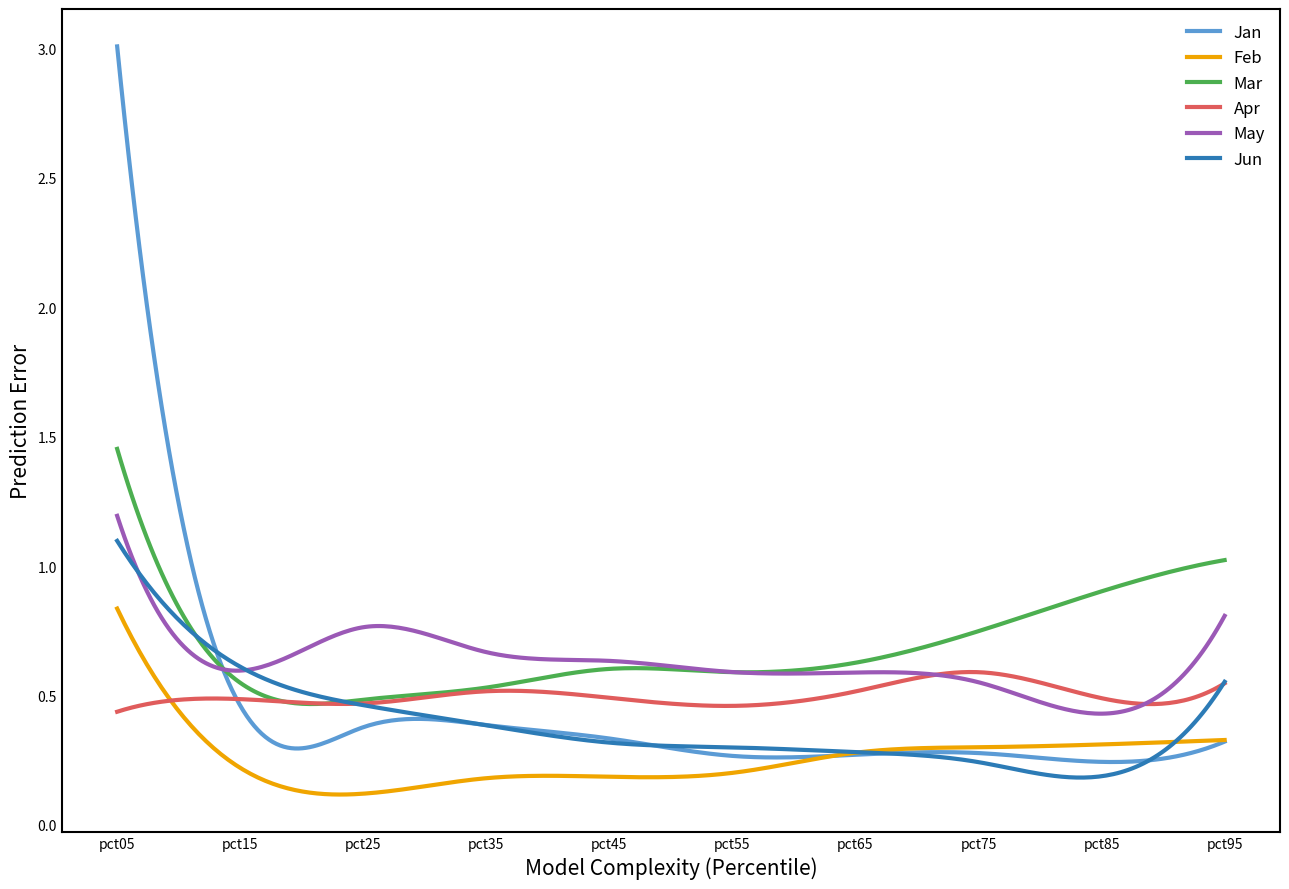

Which series has the widest spread of values?

Jan